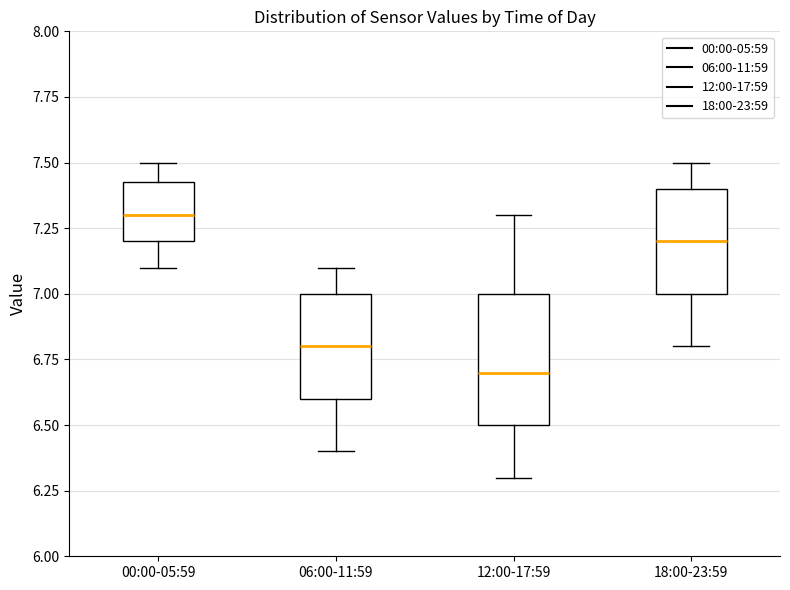

Which box is the tallest, from its lower edge to its upper edge?

12:00-17:59